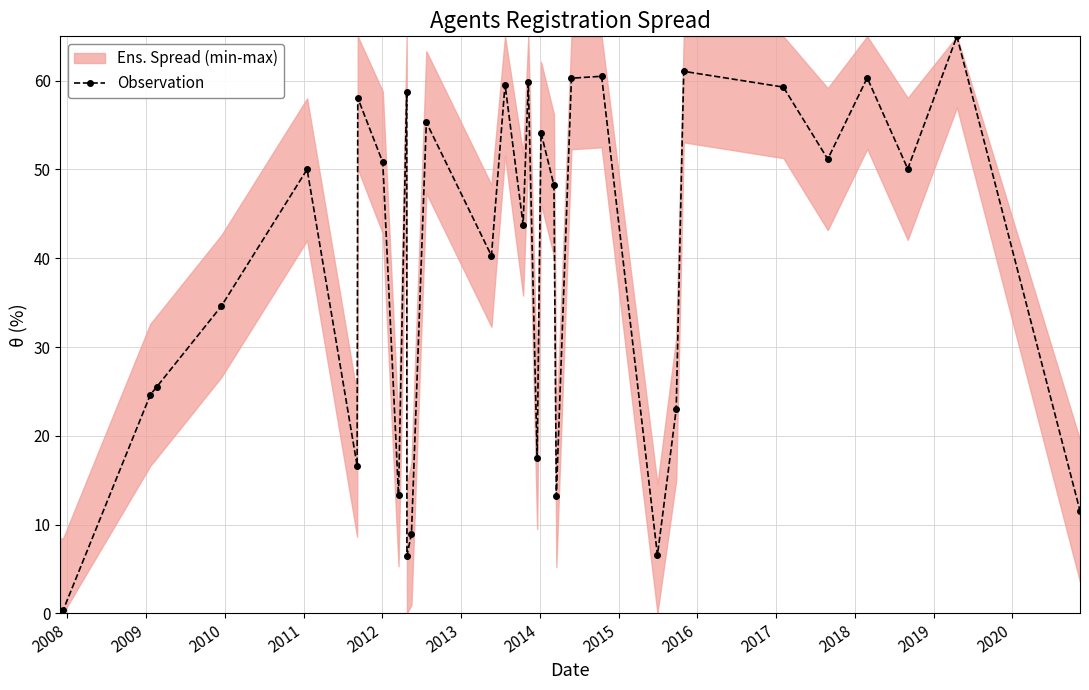

What is the value of the Observation point at the 16th from the left?

59.6